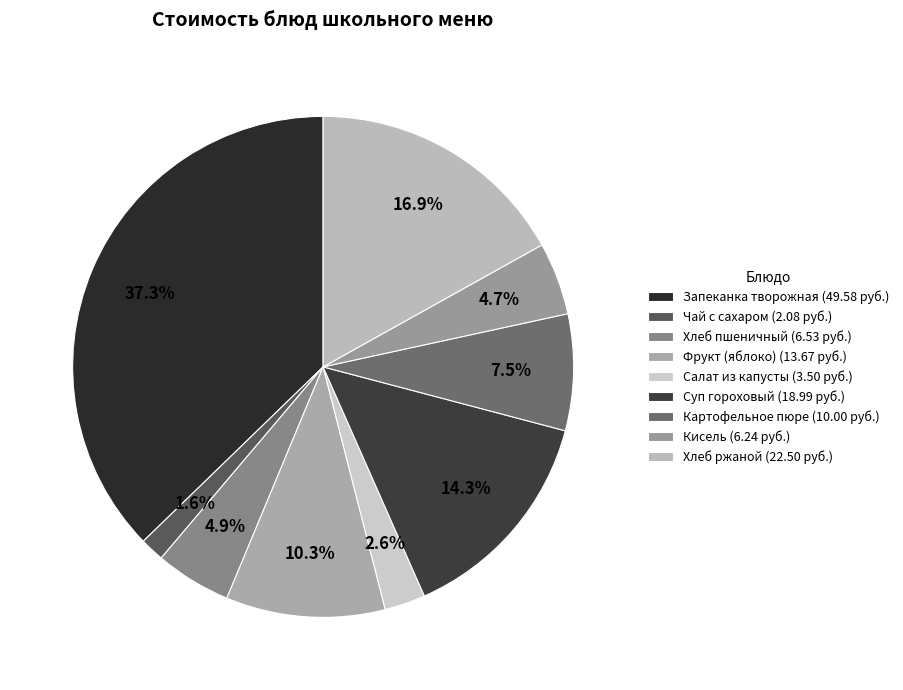

What portion of the pie excludes Чай с сахаром?

98.4%